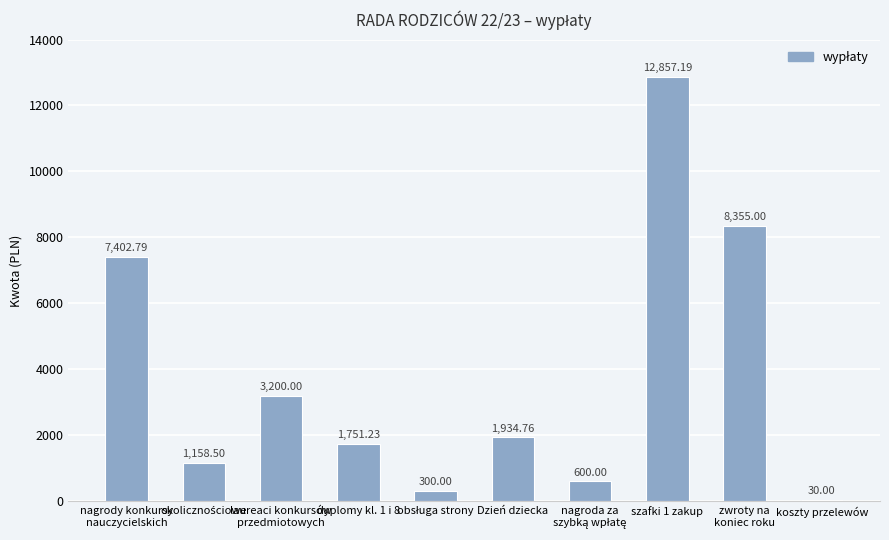

How many distinct data groups are displayed?

1